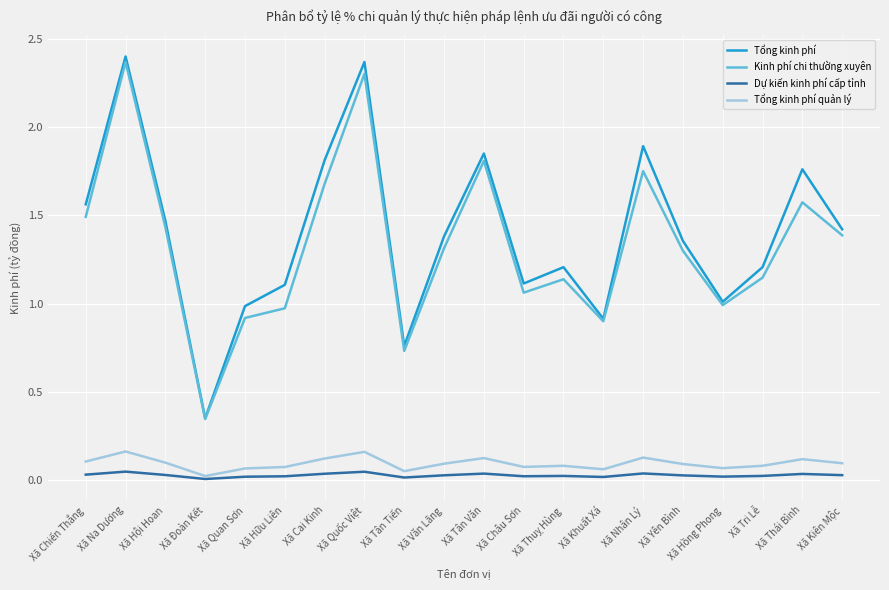

Which series has the widest spread of values?

Tổng kinh phí